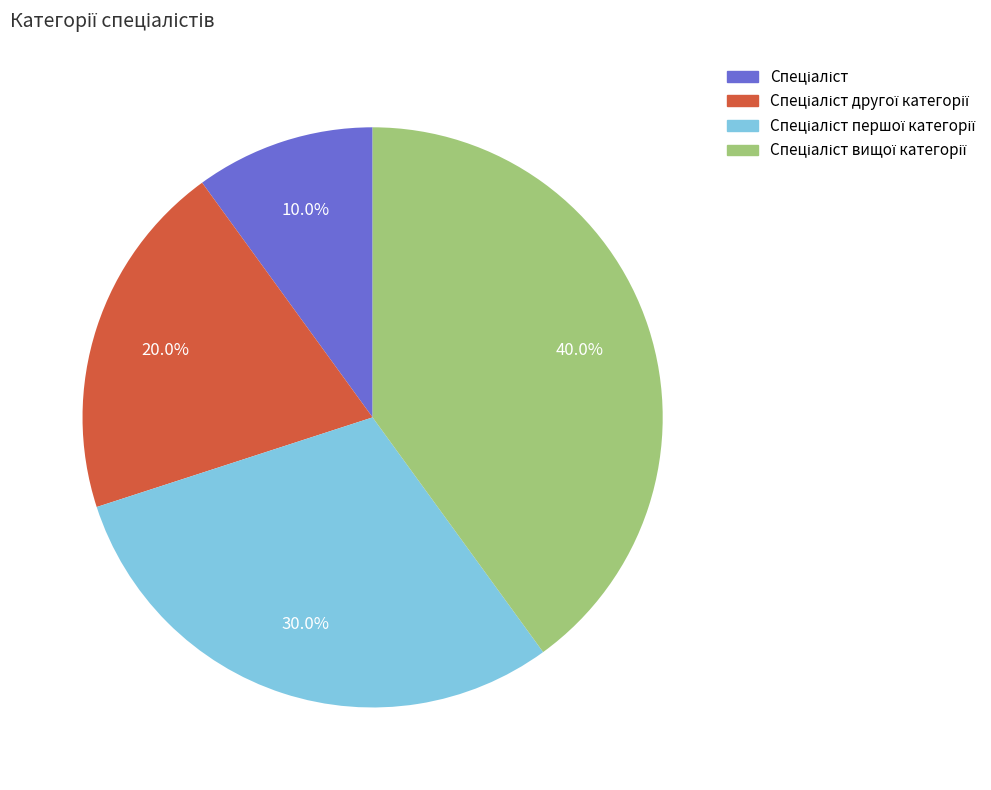

Is there a majority slice in this chart?

No